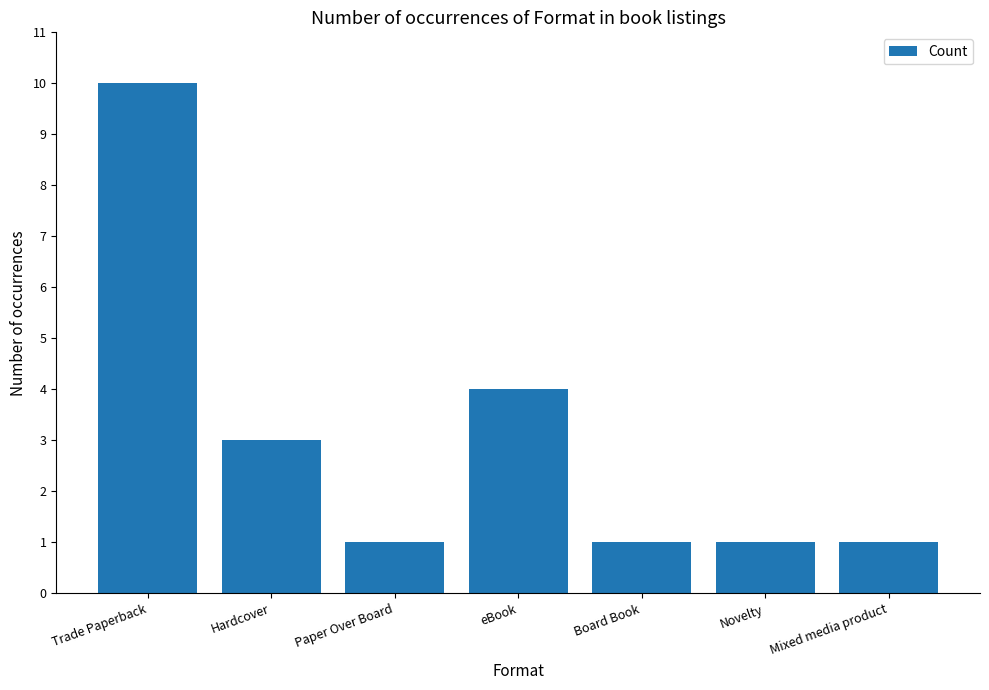

What is the difference between the maximum and minimum values?

9